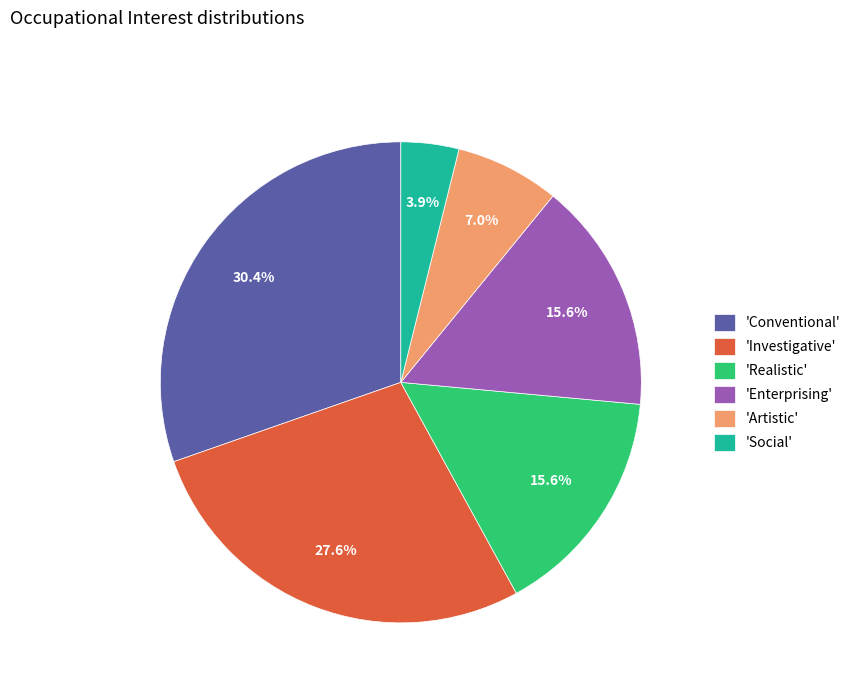

Approximately how many times larger is the value at 'Enterprising' compared to 'Investigative'?

0.6